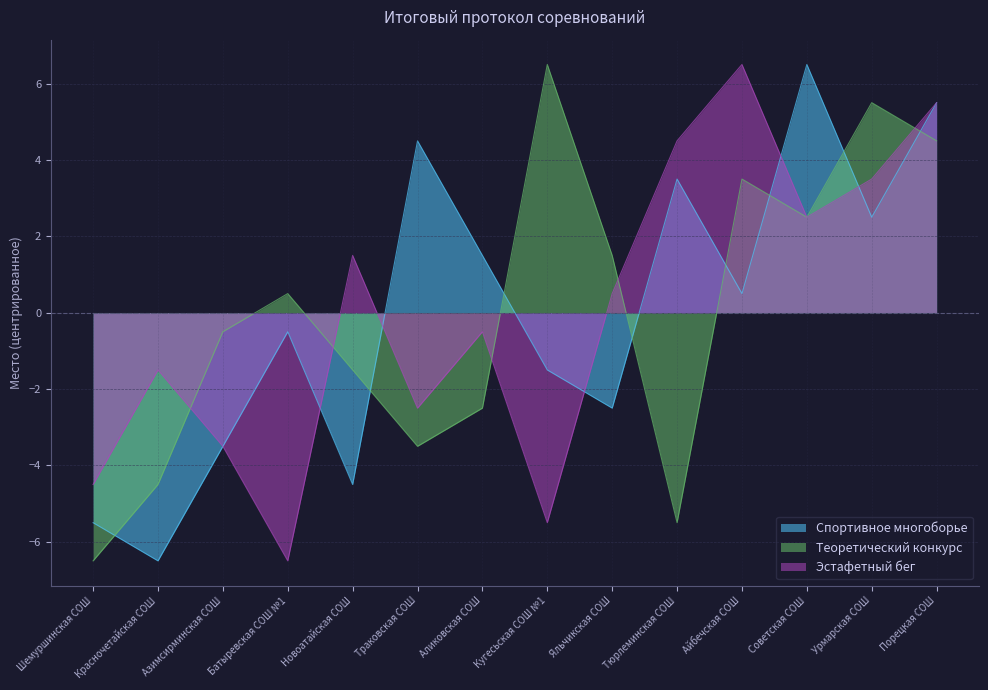

Which series has the largest range (max minus min)?

Спортивное многоборье